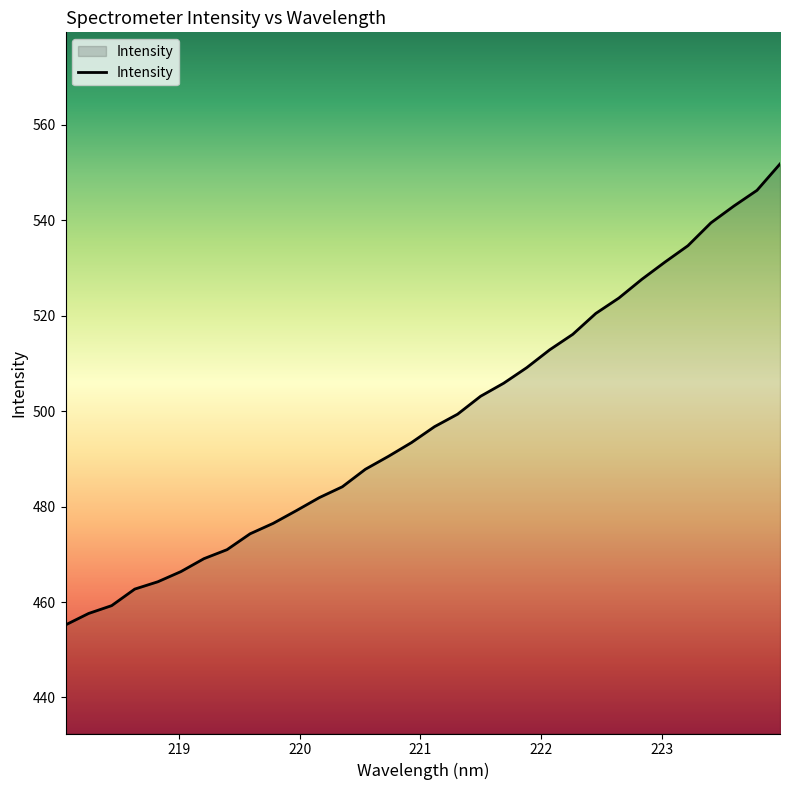

What is the difference between the maximum and minimum values?

96.6